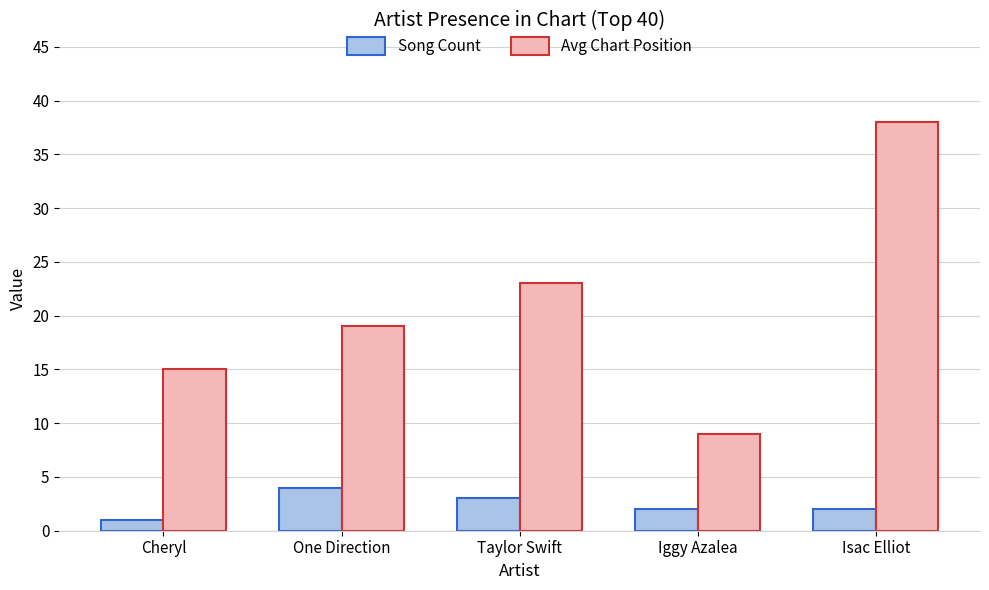

The value of Song Count at One Direction is 4. True or false?

True